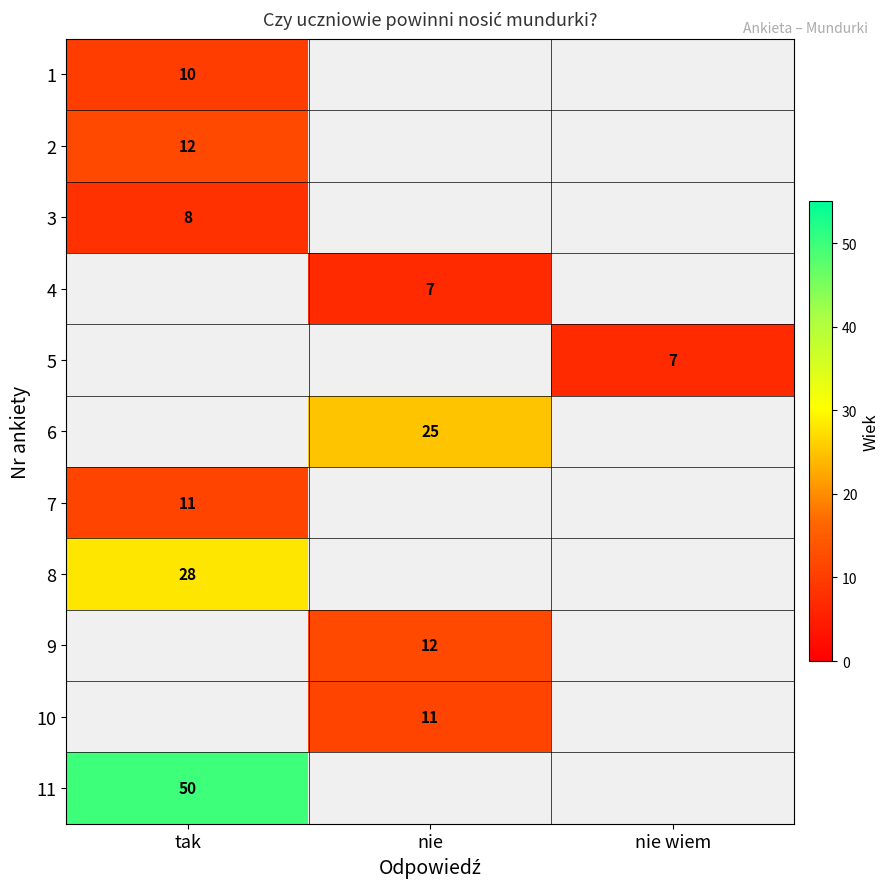

At how many categories does at least one series exceed 14?

2